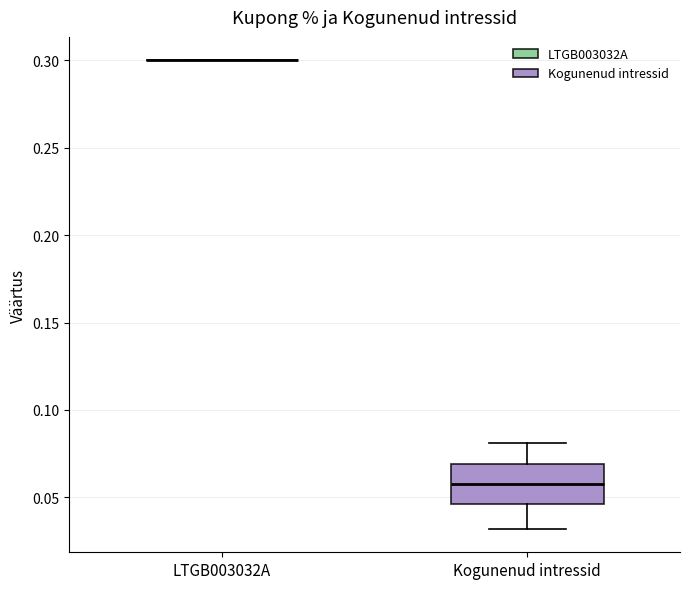

Comparing the boxes themselves (not the whiskers), which one is the tallest?

Kogunenud intressid